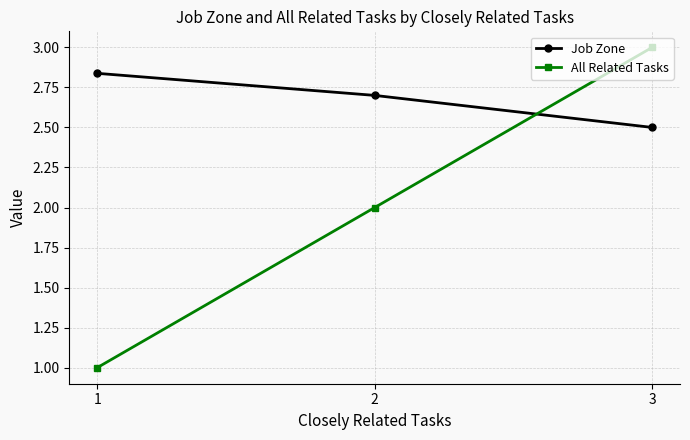

Which category has the highest value in the All Related Tasks series?

3